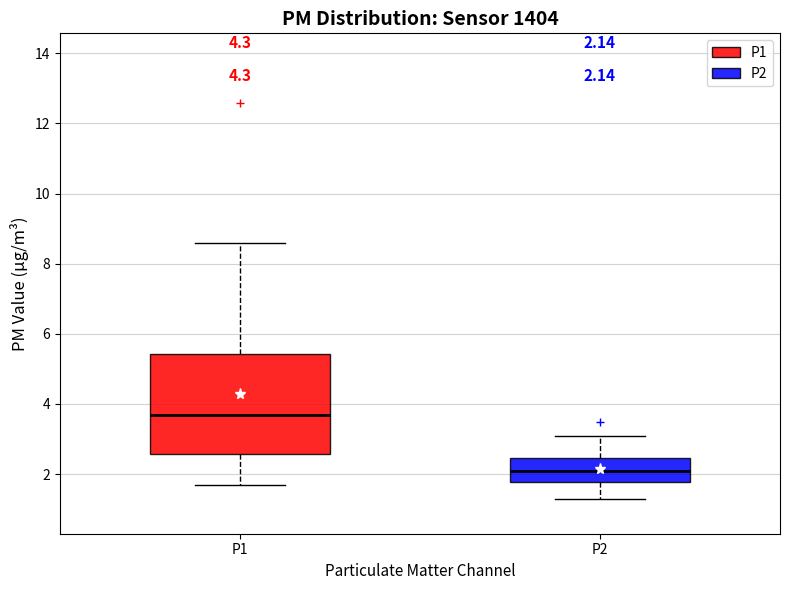

Which box has the highest median line?

P1